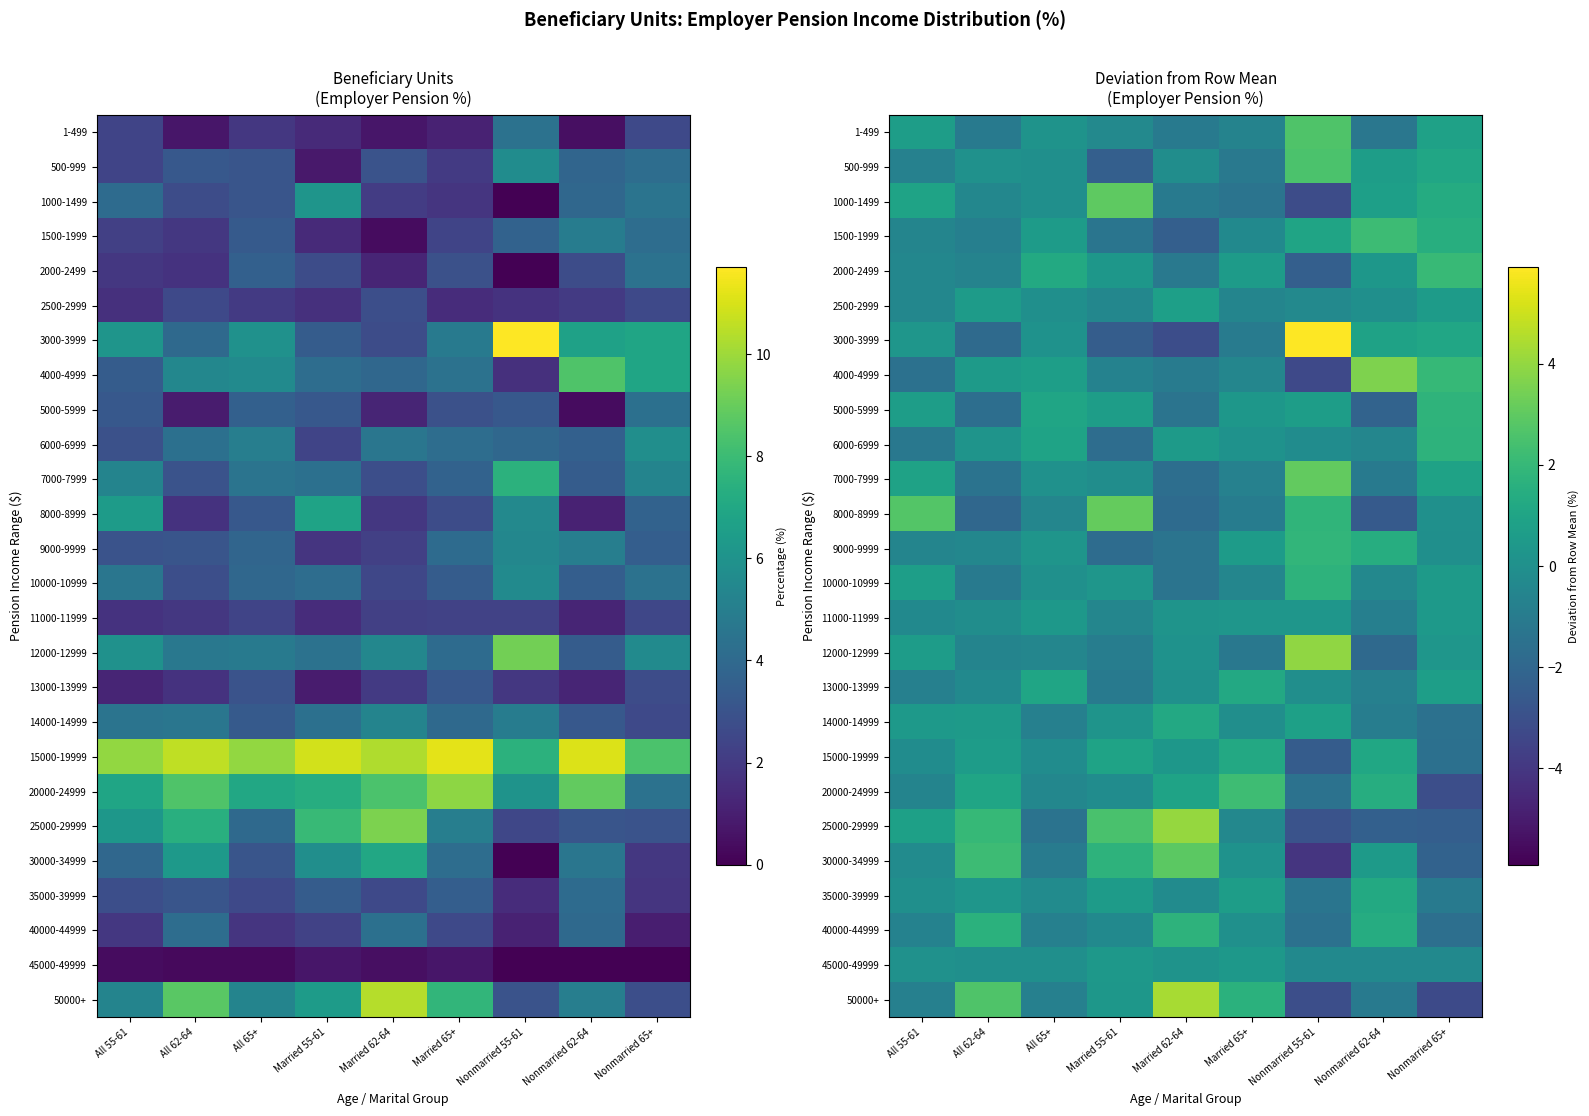

Rank the categories by 15000-19999 value from highest to lowest.

Married 65+, Nonmarried 62-64, Married 55-61, All 62-64, Married 62-64, All 55-61, All 65+, Nonmarried 65+, Nonmarried 55-61